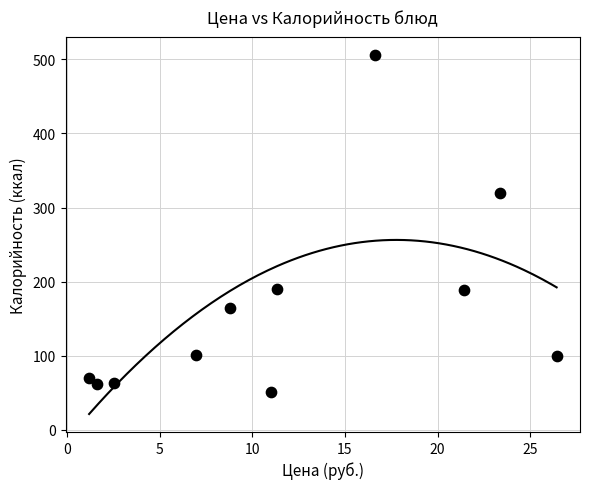

What is the average Y value?

165.0